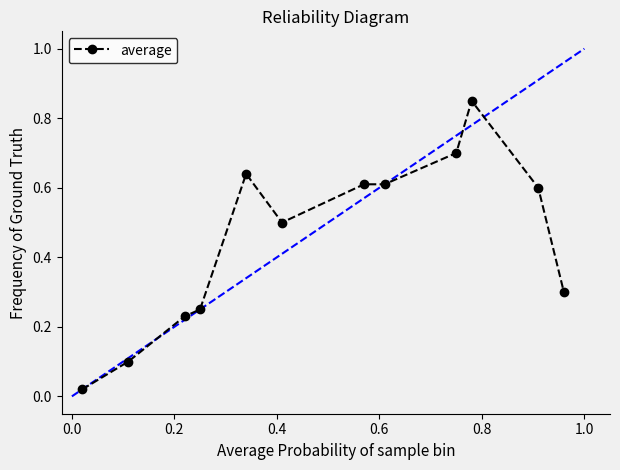

What is the average value?

0.5